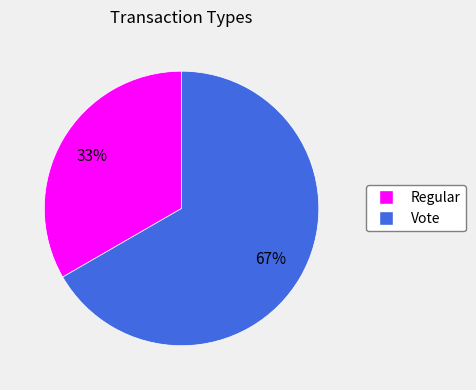

Is there a majority slice in this chart?

Yes